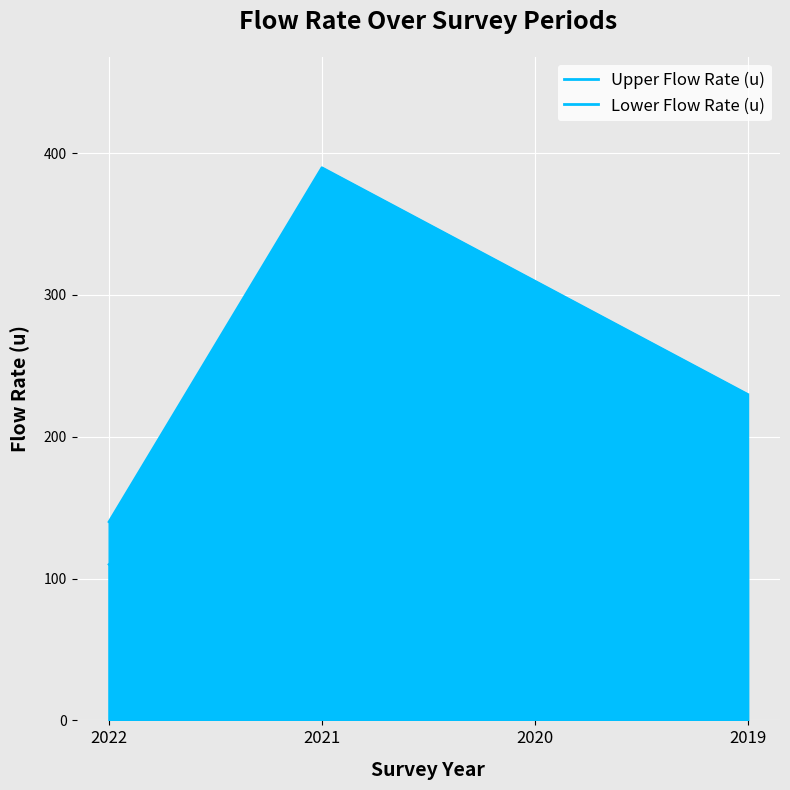

Rank the categories by Lower Flow Rate (u) value from highest to lowest.

2021, 2019, 2022, 2020